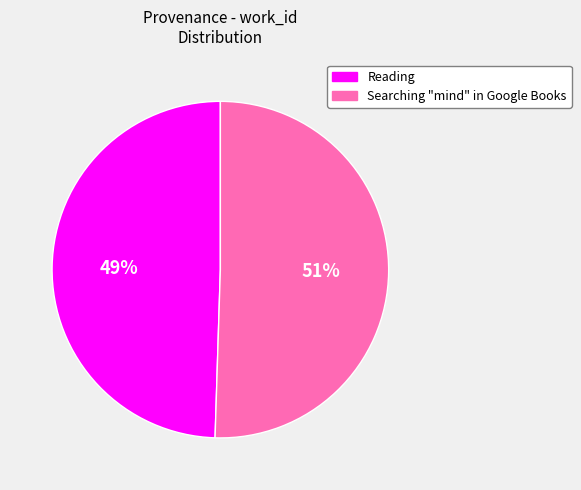

What is the smallest slice in the pie chart?

Reading